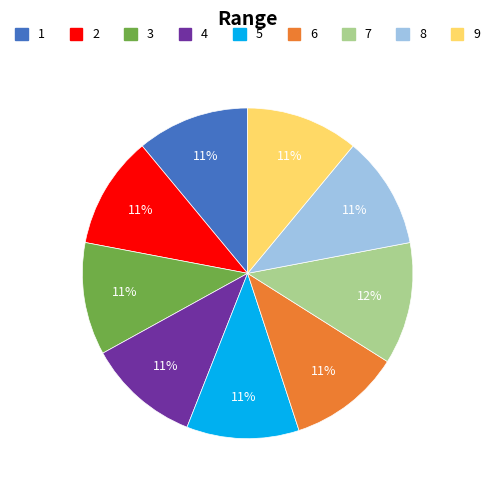

To the nearest percent, what is the difference between the largest and smallest slice percentages?

1%